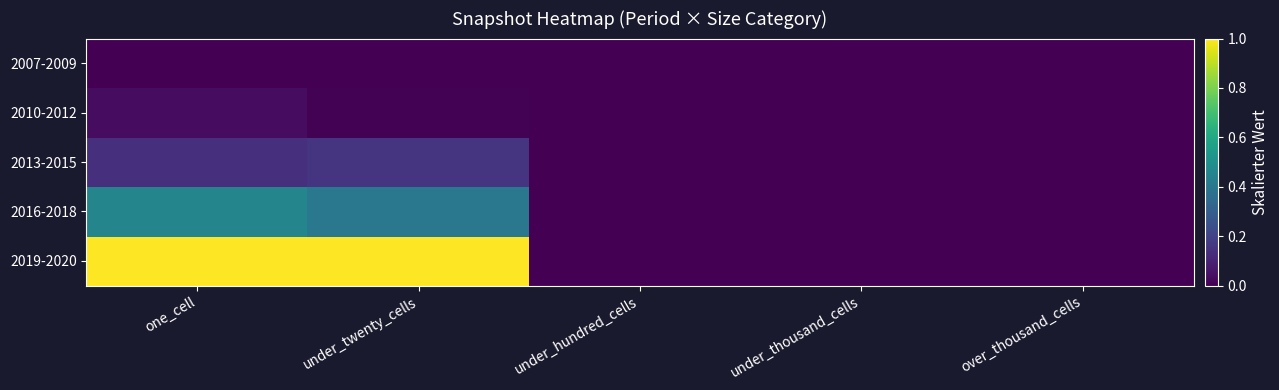

Reading left to right, extract all data points from this chart.

2007-2009: one_cell=0.0	under_twenty_cells=0.0	under_hundred_cells=0.0	under_thousand_cells=0.0	over_thousand_cells=0.0
2010-2012: one_cell=0.0	under_twenty_cells=0.0	under_hundred_cells=0.0	under_thousand_cells=0.0	over_thousand_cells=0.0
2013-2015: one_cell=0.1	under_twenty_cells=0.2	under_hundred_cells=0.0	under_thousand_cells=0.0	over_thousand_cells=0.0
2016-2018: one_cell=0.5	under_twenty_cells=0.4	under_hundred_cells=0.0	under_thousand_cells=0.0	over_thousand_cells=0.0
2019-2020: one_cell=1.0	under_twenty_cells=1.0	under_hundred_cells=0.0	under_thousand_cells=0.0	over_thousand_cells=0.0